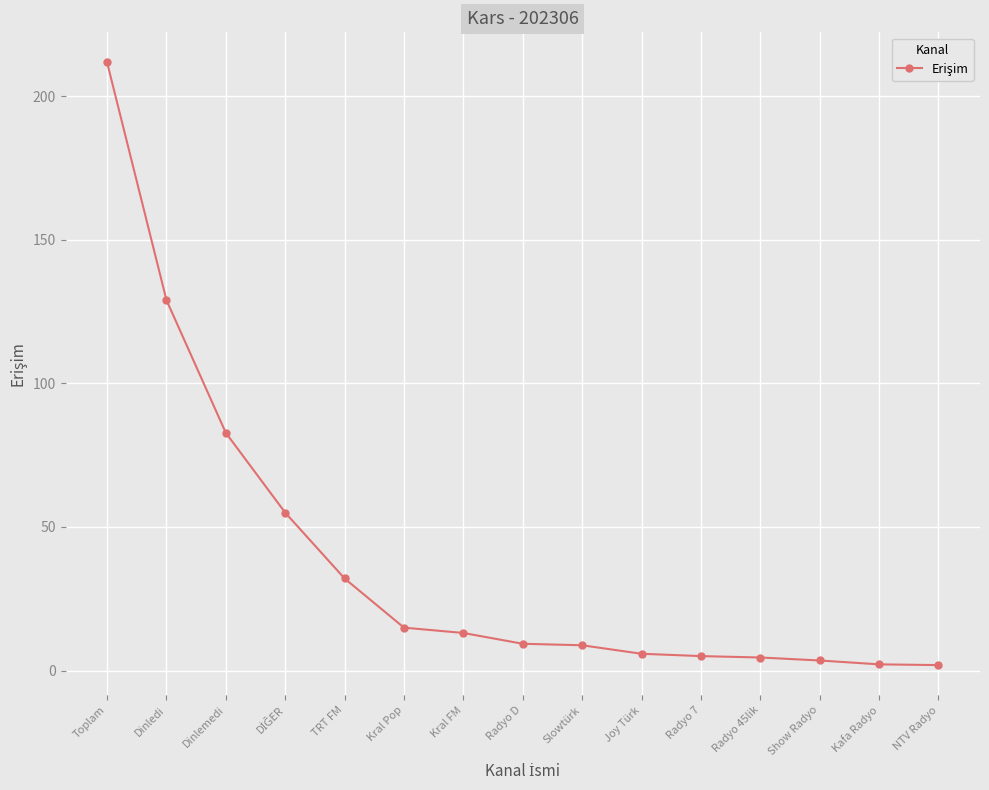

What is the change in value from TRT FM to Kral Pop?

-17.1